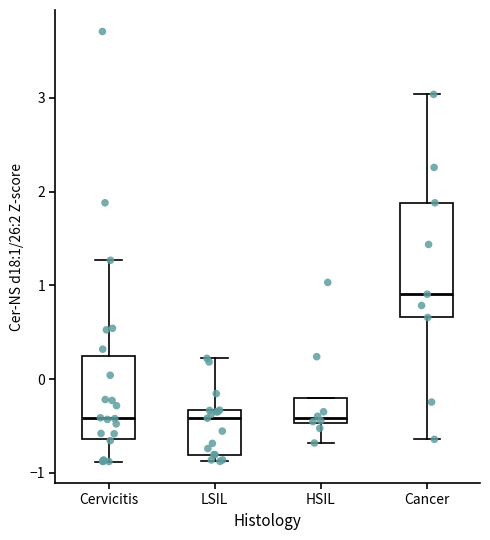

Reading left to right, transcribe this box plot: for each box, give where its median line is, the range the box spans, and where its two whiskers end, as read against the y-axis. The values are not printed on the chart, so give them approximately, as read against the axis.

Cervicitis: median -0.4, box -0.6 to 0.2, whiskers -0.9 to 1.3
LSIL: median -0.4, box -0.8 to -0.3, whiskers -0.9 to 0.2
HSIL: median -0.4, box -0.5 to -0.2, whiskers -0.7 to -0.2
Cancer: median 0.9, box 0.7 to 1.9, whiskers -0.6 to 3.0